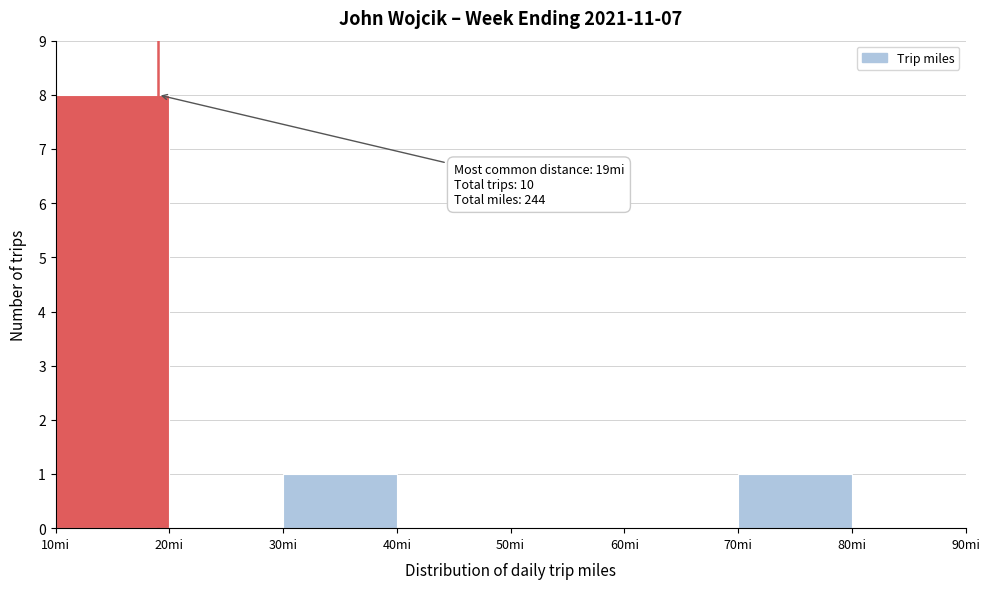

Over which range of the x-axis is the bar tallest?

10 to 20